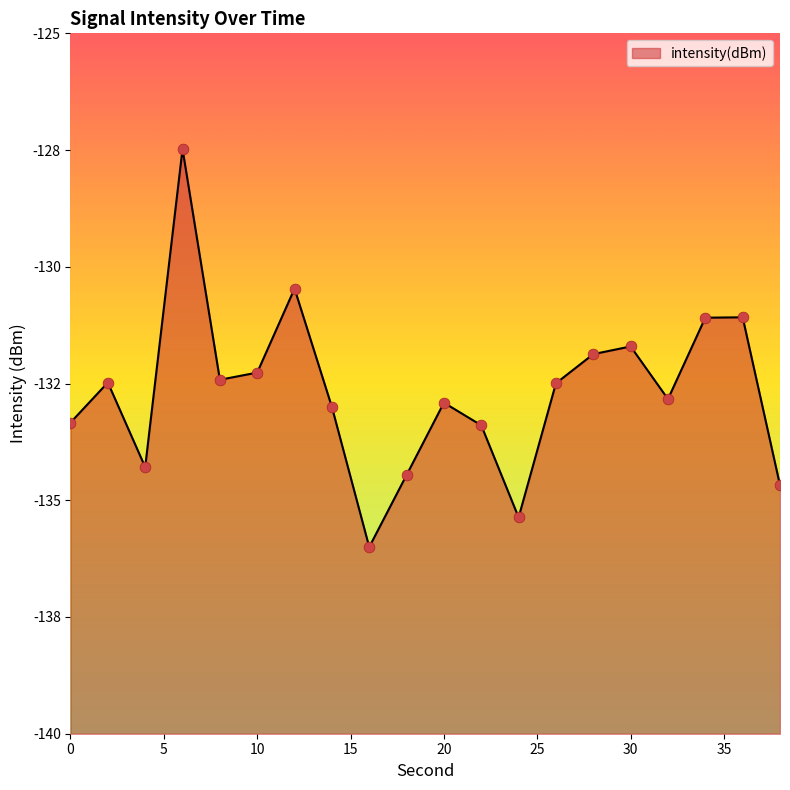

What is the change in value from 8 to 20?

-0.5